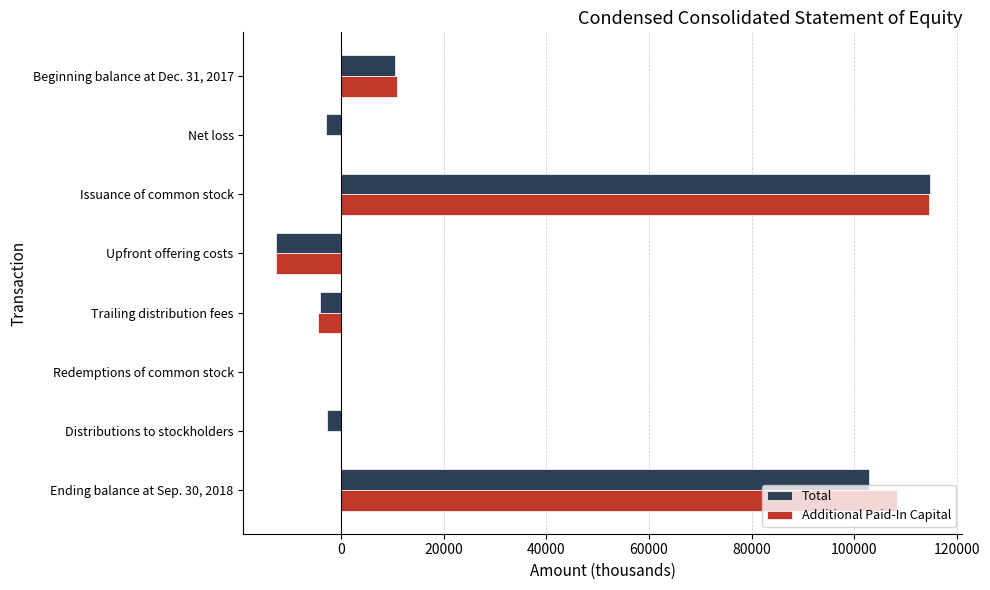

The value of Additional Paid-In Capital at Net loss is 0. True or false?

True